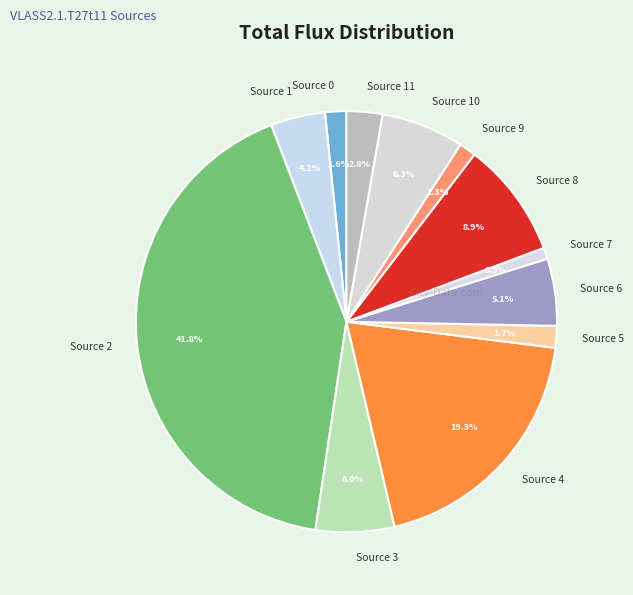

Does Source 1 represent more than half of the total?

No